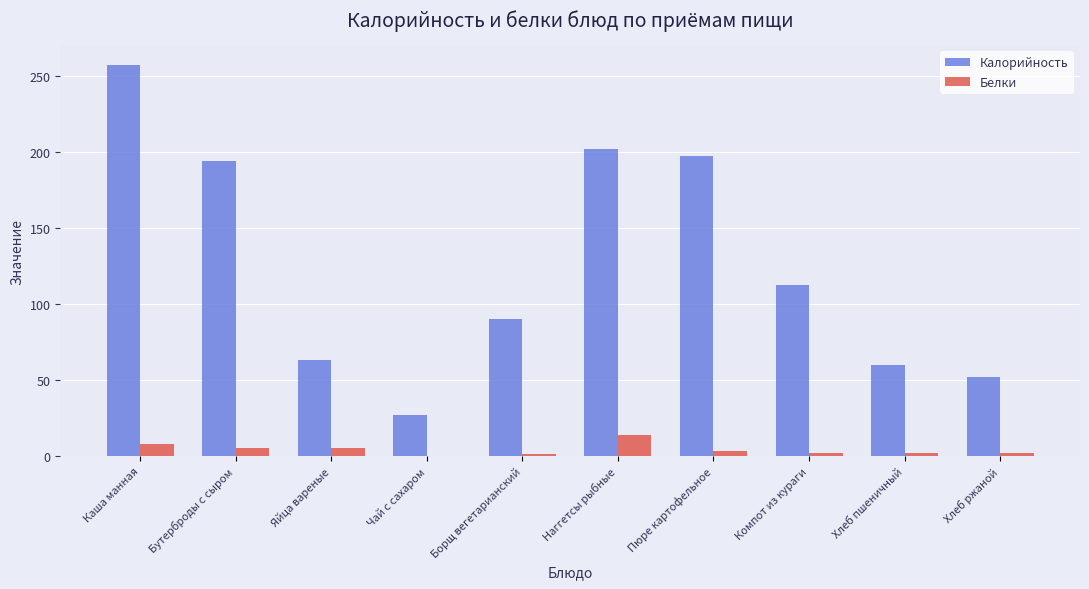

At which category is the sum across all series the highest?

Каша манная